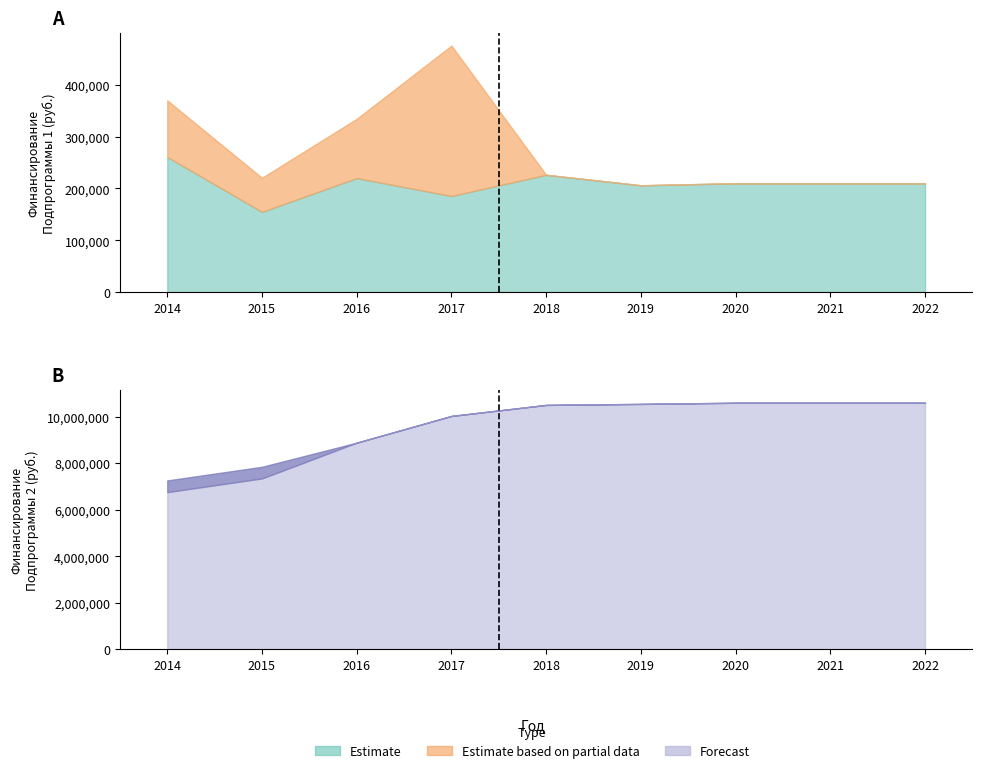

True or false: Налоговые и неналоговые доходы (Подпрограмма 1) and Налоговые и неналоговые доходы (Подпрограмма 2) intersect in this chart.

False